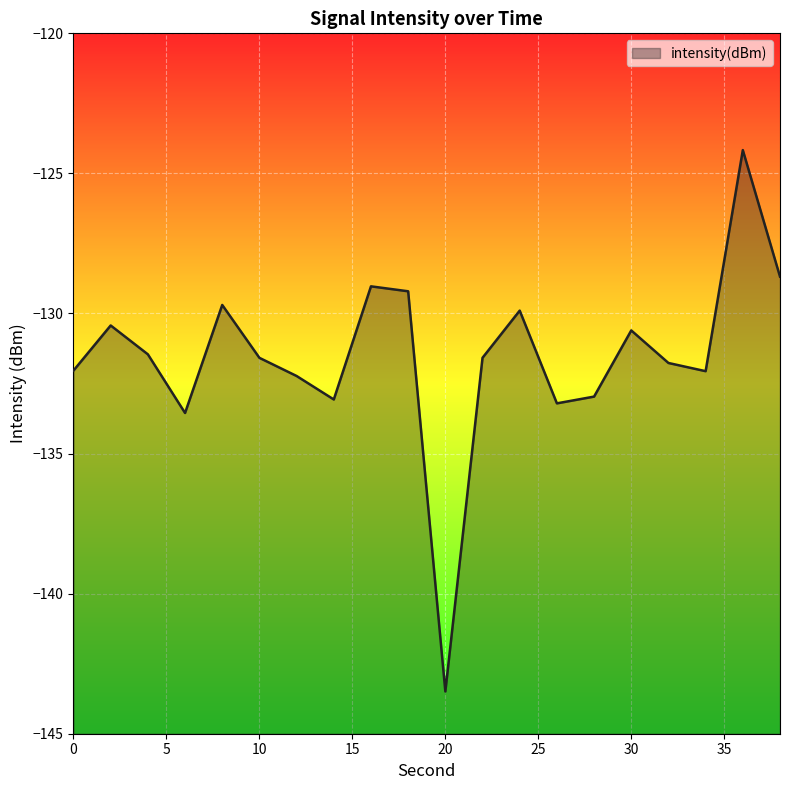

The chart shows a value of -75.2 at 24. True or false?

False